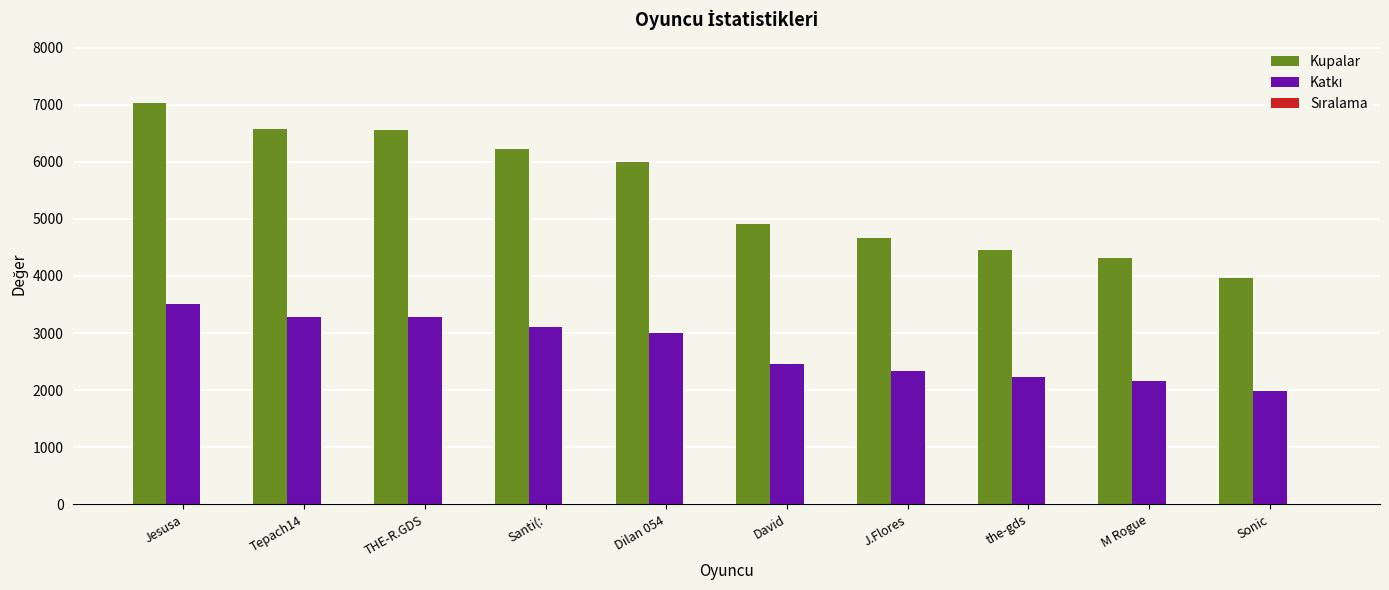

Which label corresponds to the largest value in the chart?

Jesusa